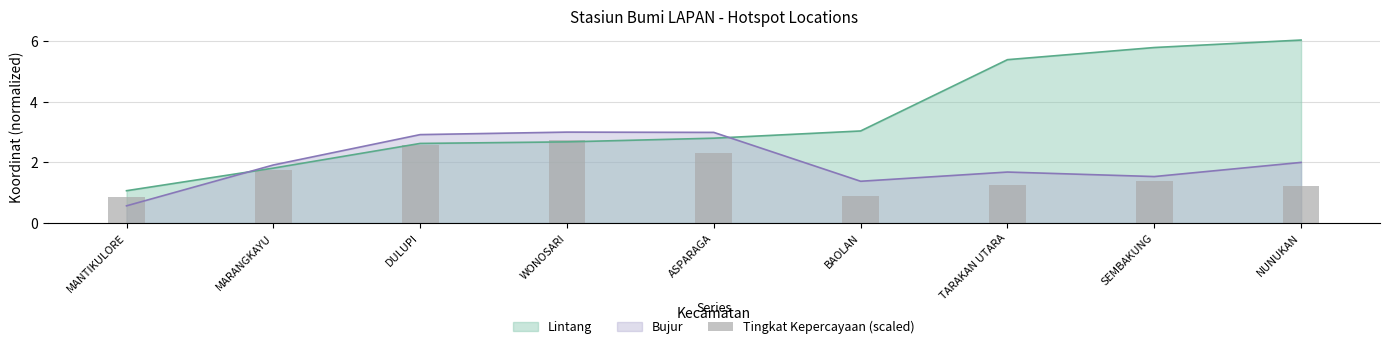

What is the ratio of the value at MARANGKAYU to the value at WONOSARI?

0.6